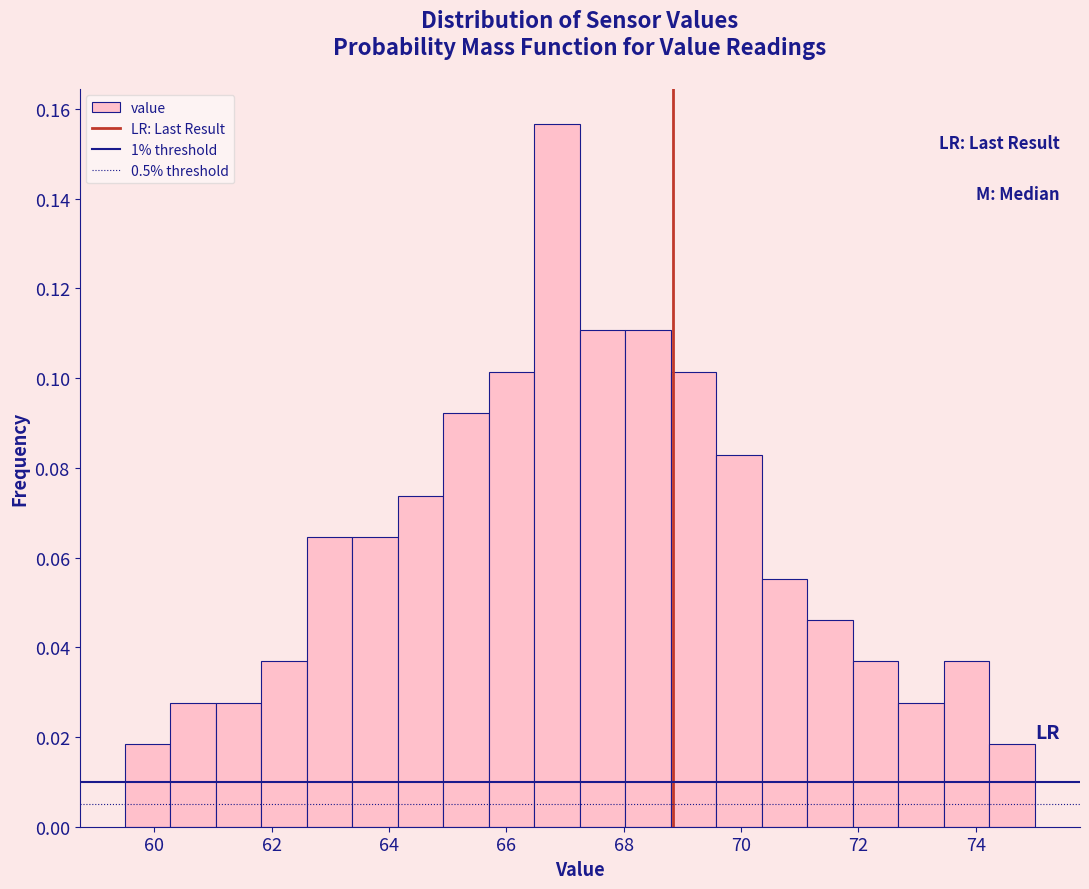

Read against the x-axis, roughly where is the centre of the tallest bar?

66.8